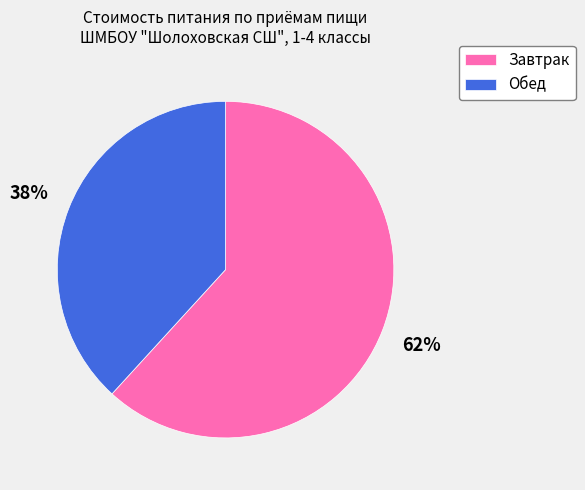

What is the ratio of the value at Завтрак to the value at Обед?

1.6